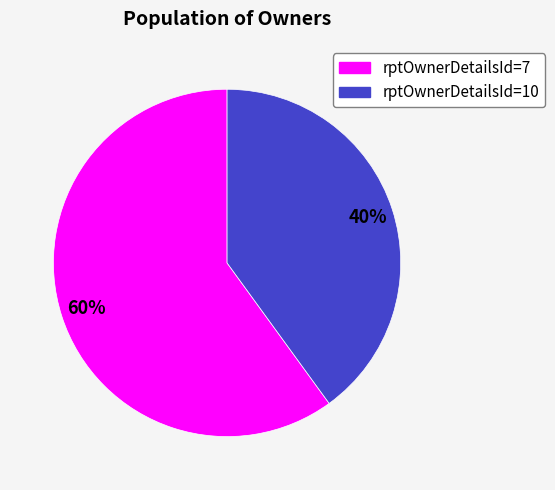

To the nearest percent, what is the difference between the largest and smallest slice percentages?

20%